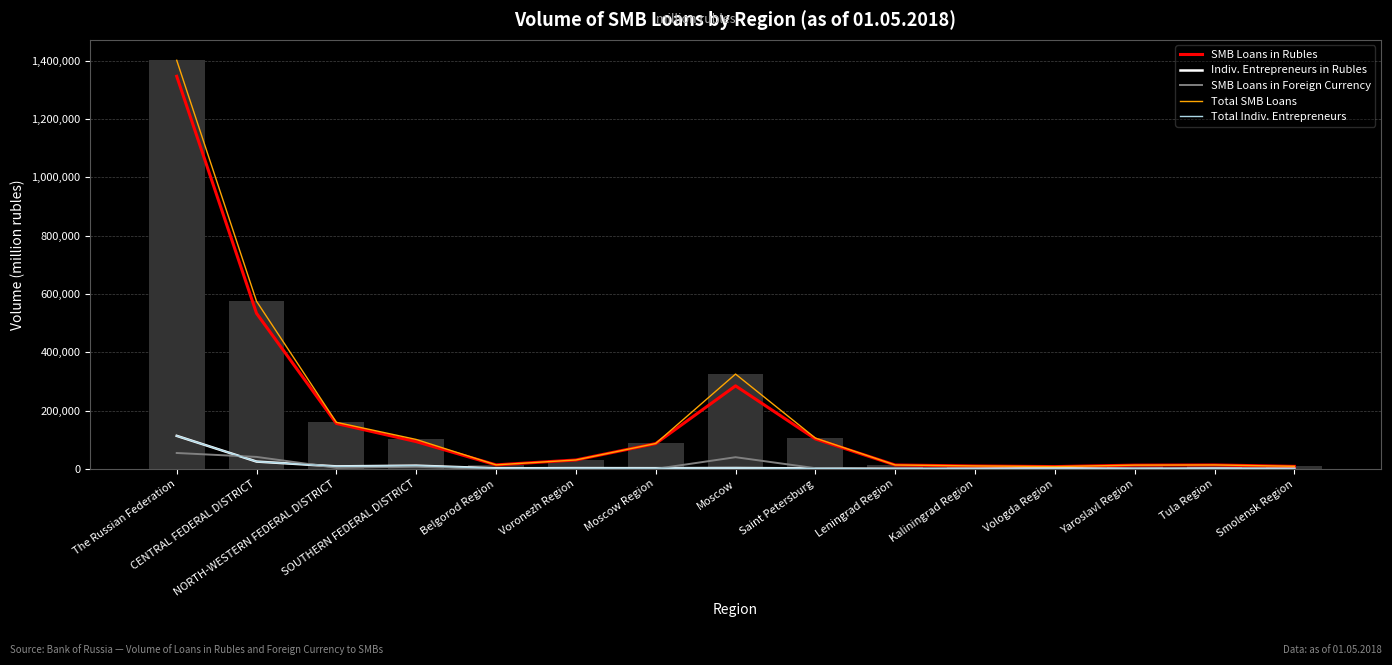

Does the chart contain stacked bars?

No